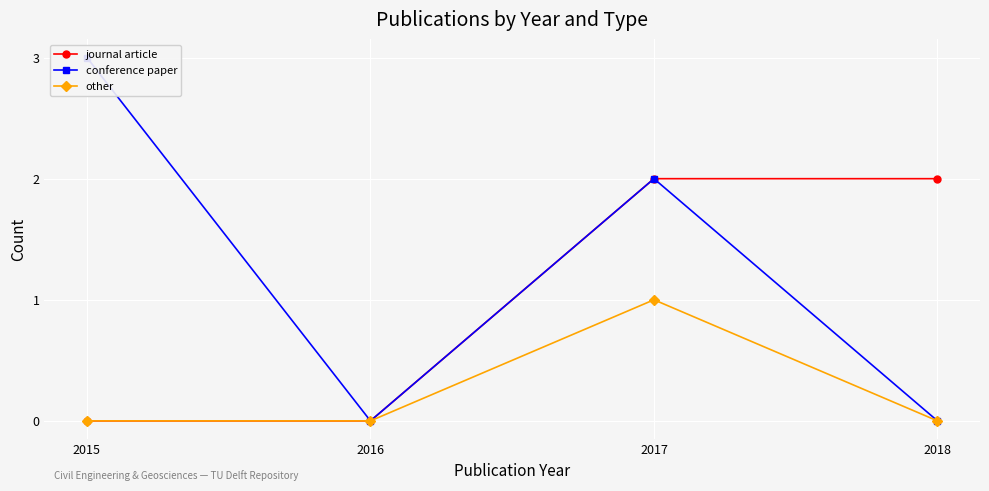

What is the value of the other point at the 3rd from the left?

1